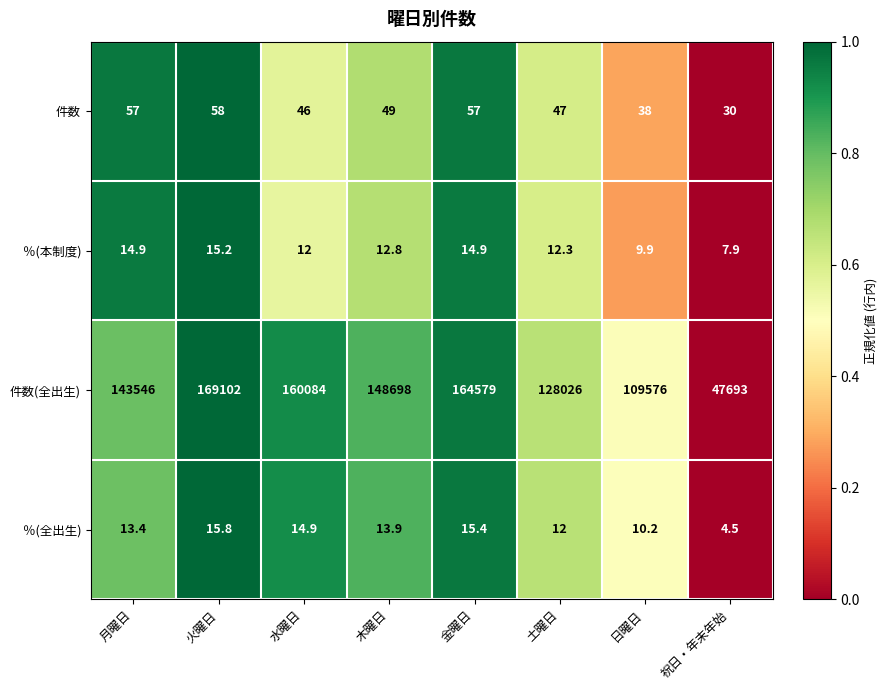

Is it true that ％(本制度) equals 14.9 at 月曜日?

True